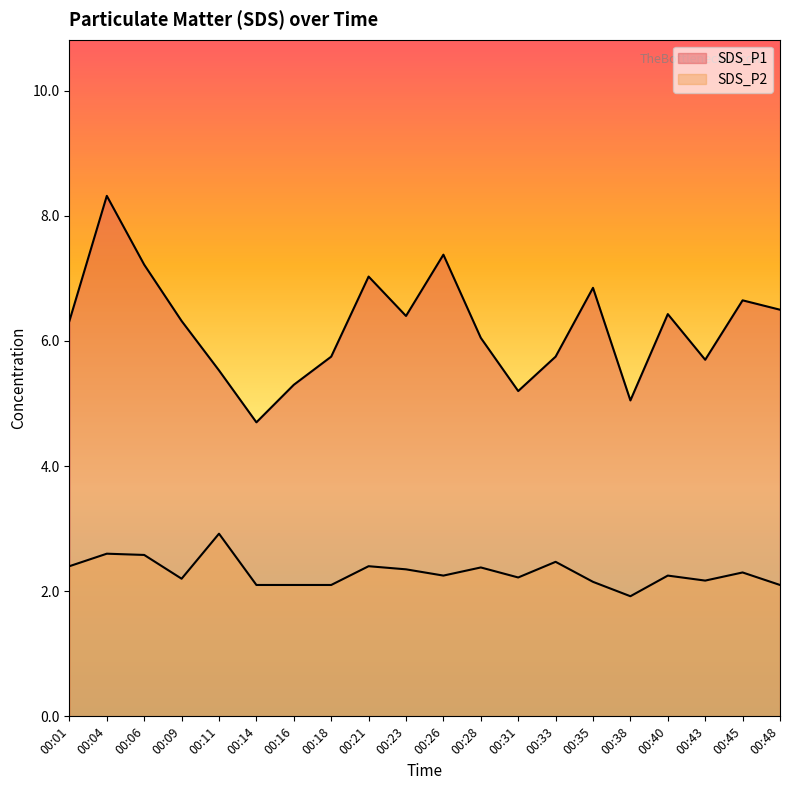

Which category has the highest value in the SDS_P2 series?

00:11